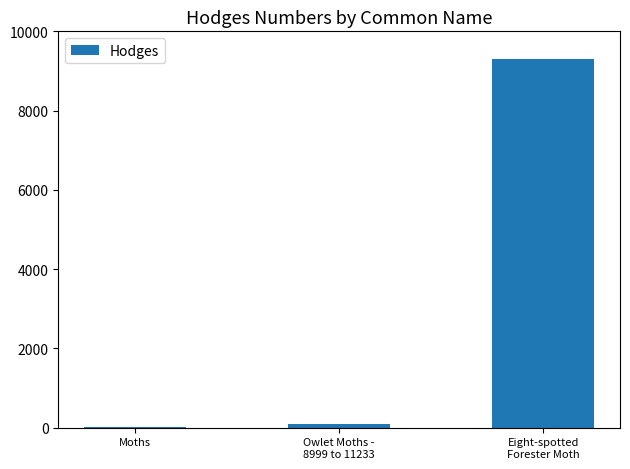

What is the greatest value displayed?

9314.0